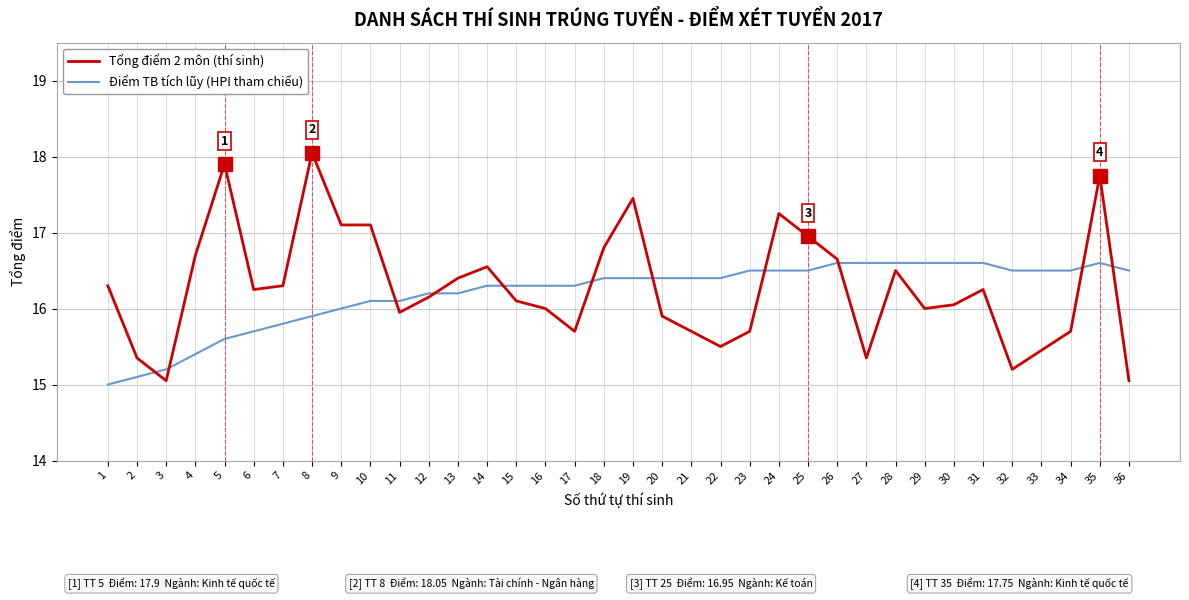

At which category does the chart reach its peak across all series?

8